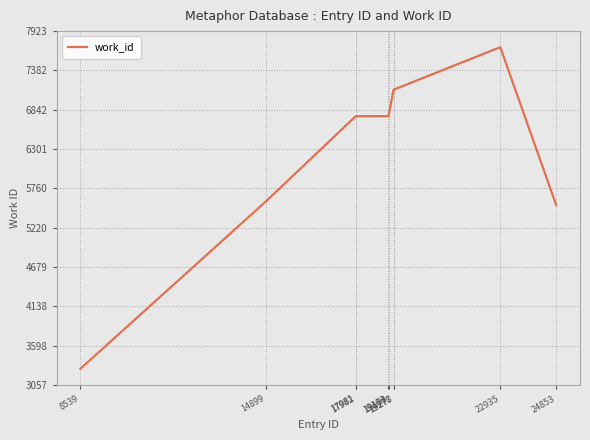

What is the difference between the maximum and minimum values?

4424